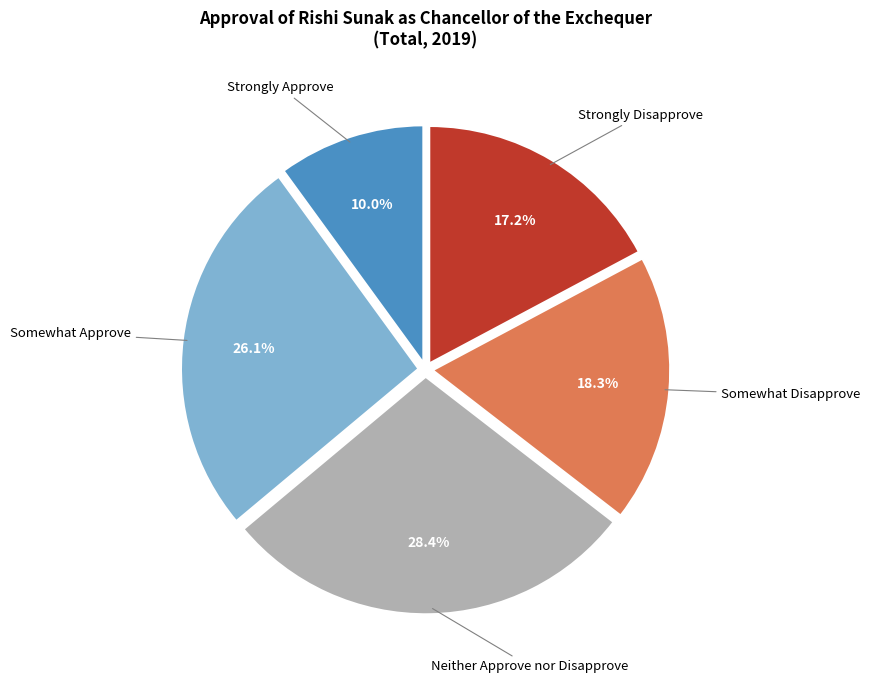

To the nearest percent, what is the difference between the largest and smallest slice percentages?

18%